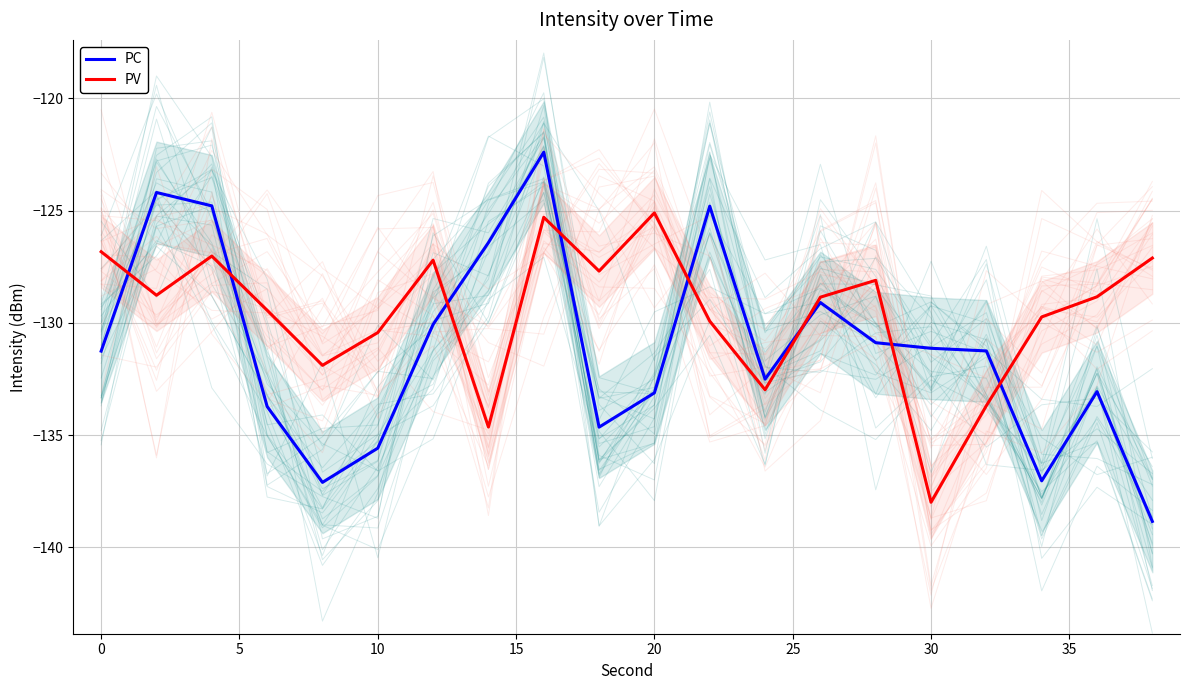

What is the minimum value for PV?

-138.0